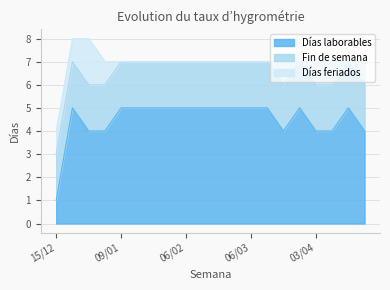

At which category is the sum across all series the highest?

19/12